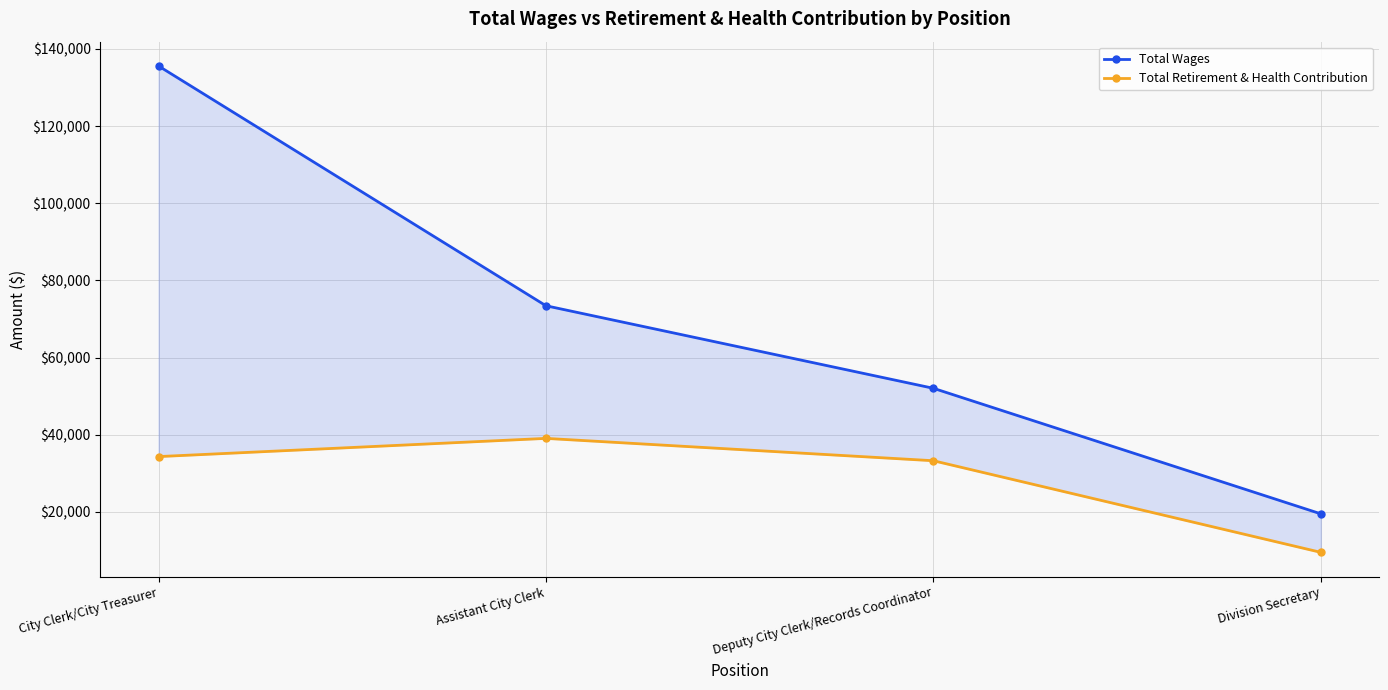

What is the difference between the maximum and minimum values in the Total Retirement & Health Contribution series?

29537